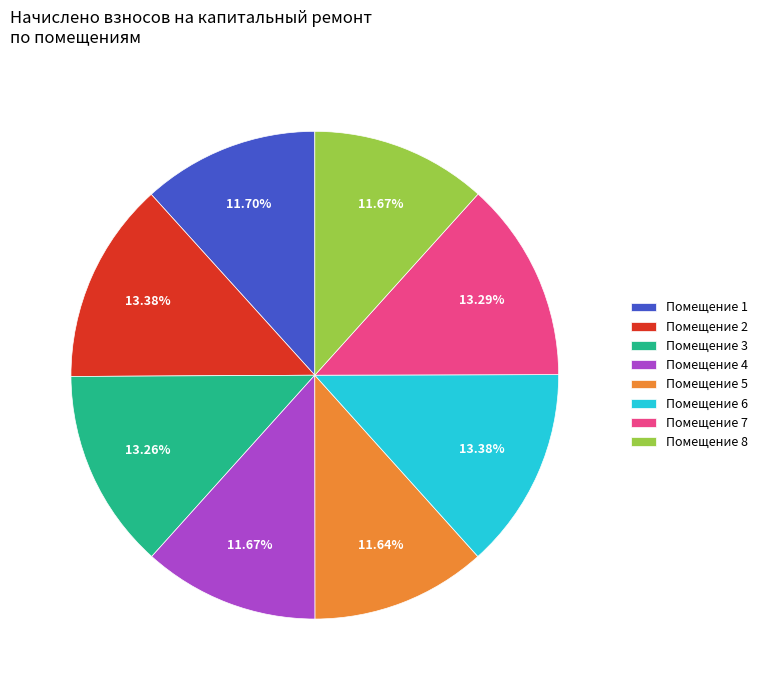

Does any single category account for the majority?

No